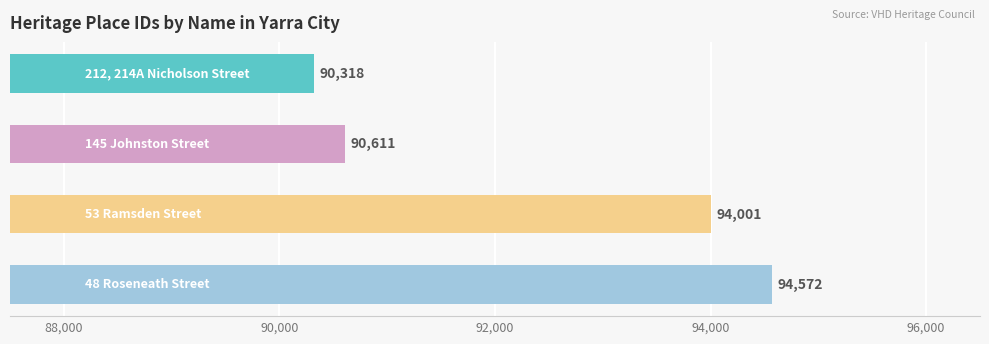

How many distinct data groups are displayed?

1